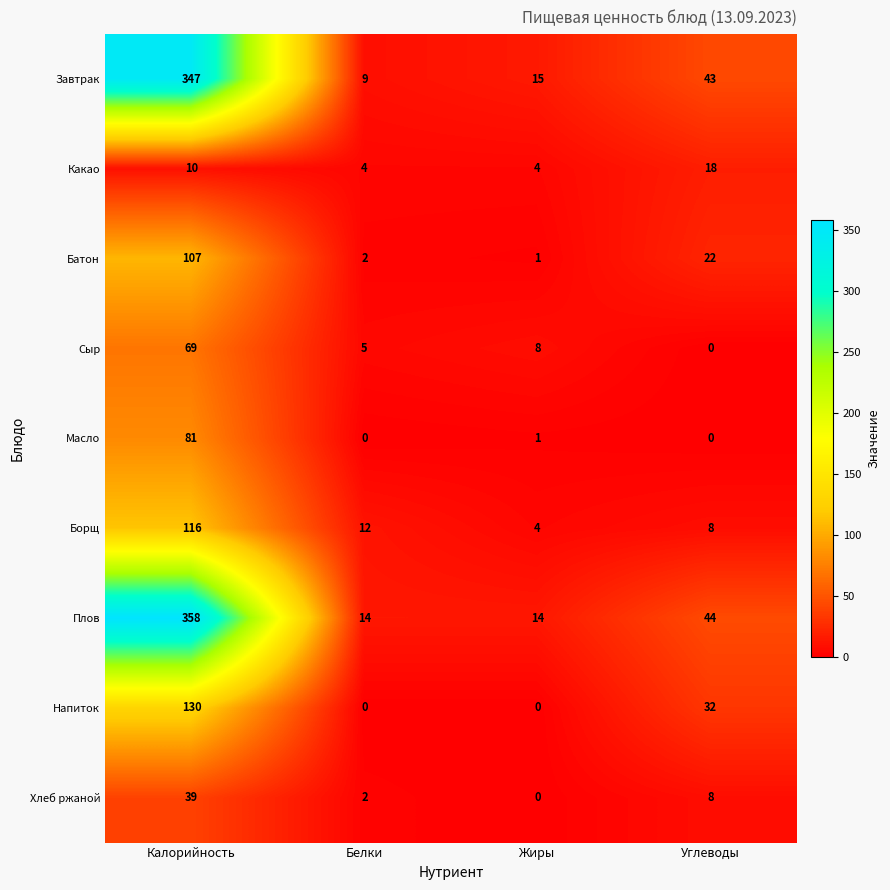

Which category has the highest value in the Плов series?

Калорийность